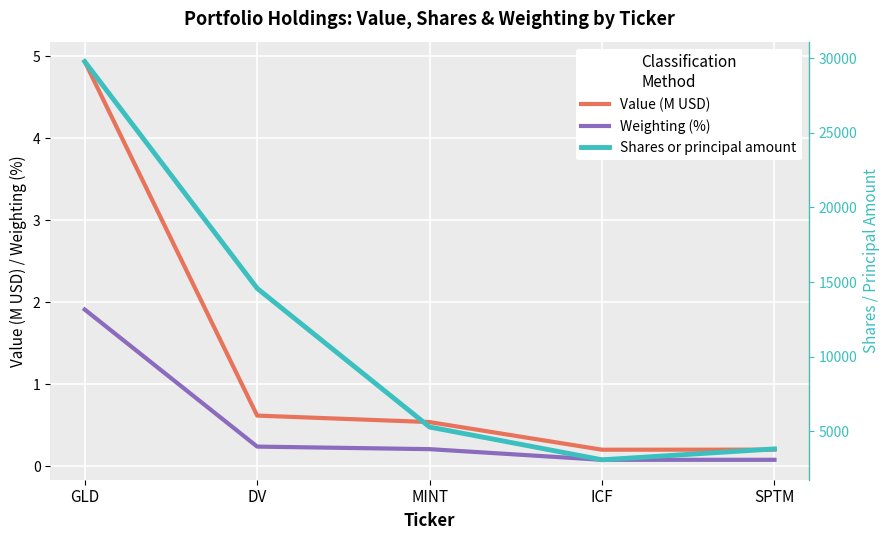

What is the label of the 4th point from the left?

ICF